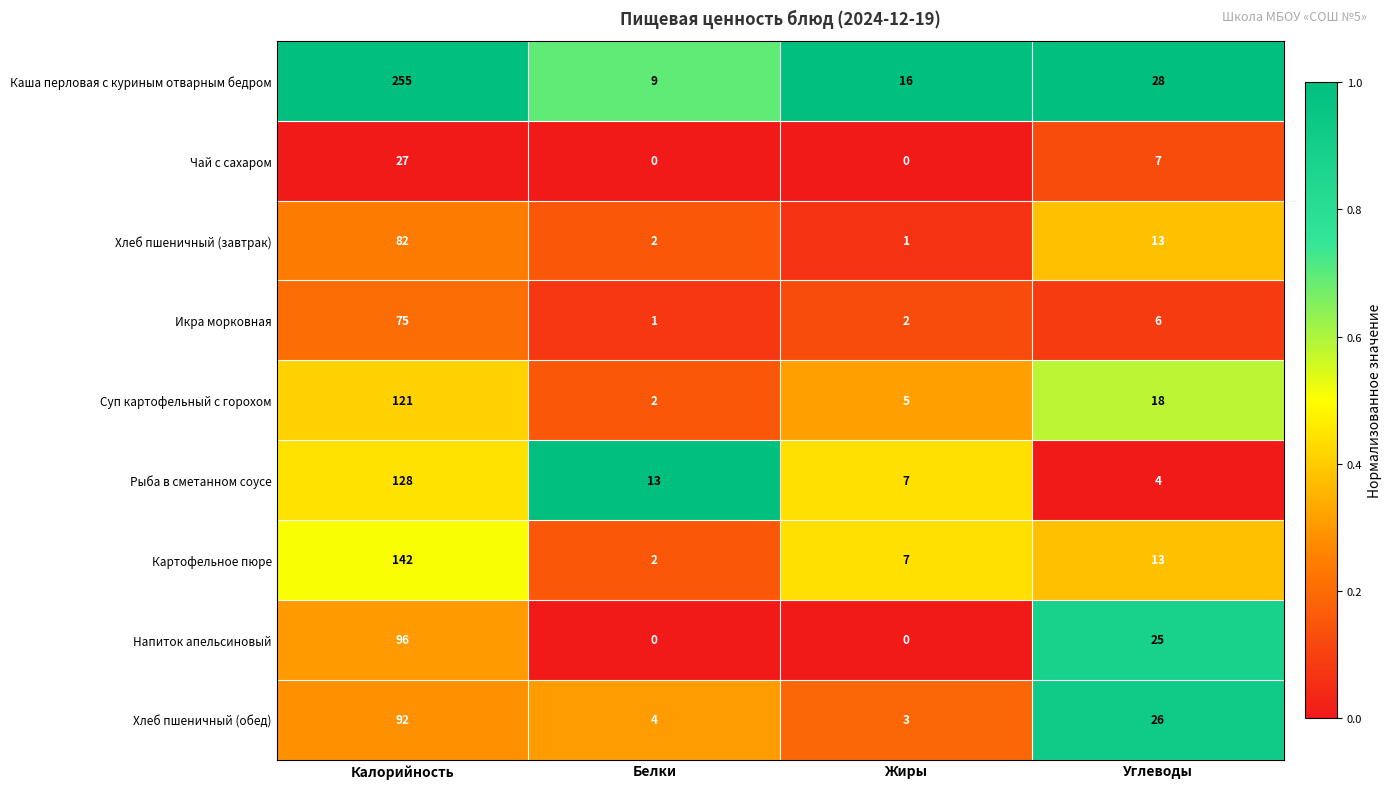

True or false: Хлеб пшеничный (завтрак) has a value of 0 at Жиры.

False